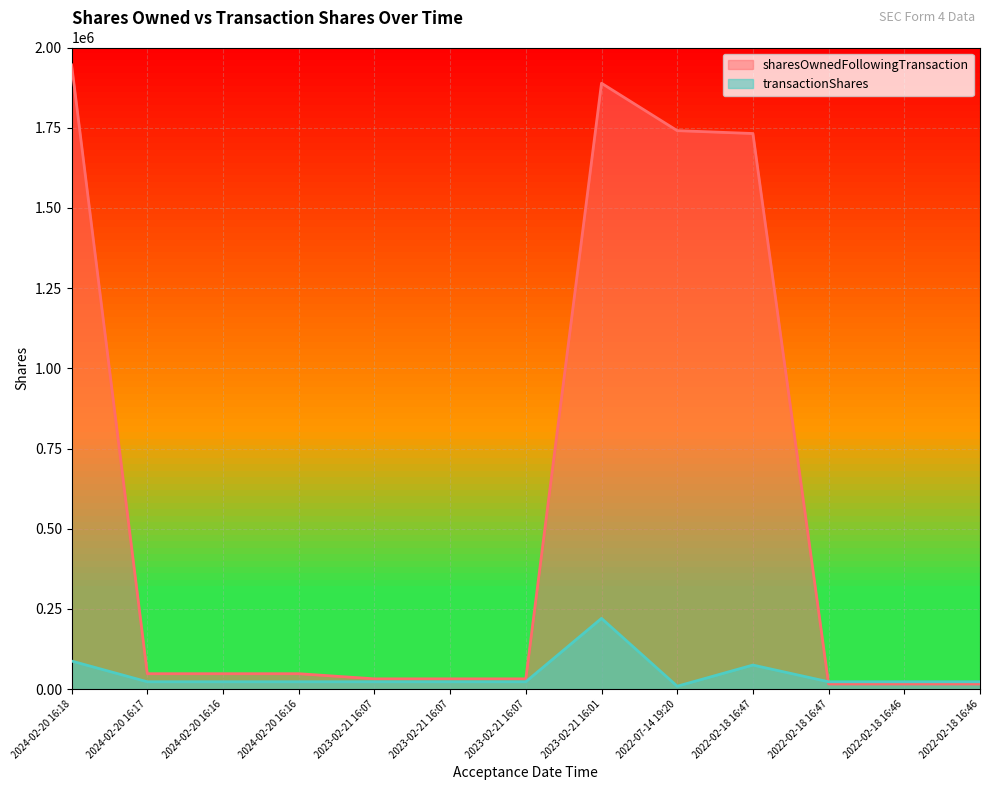

The value of sharesOwnedFollowingTransaction at 2024-02-20 16:16 is 16895. True or false?

False